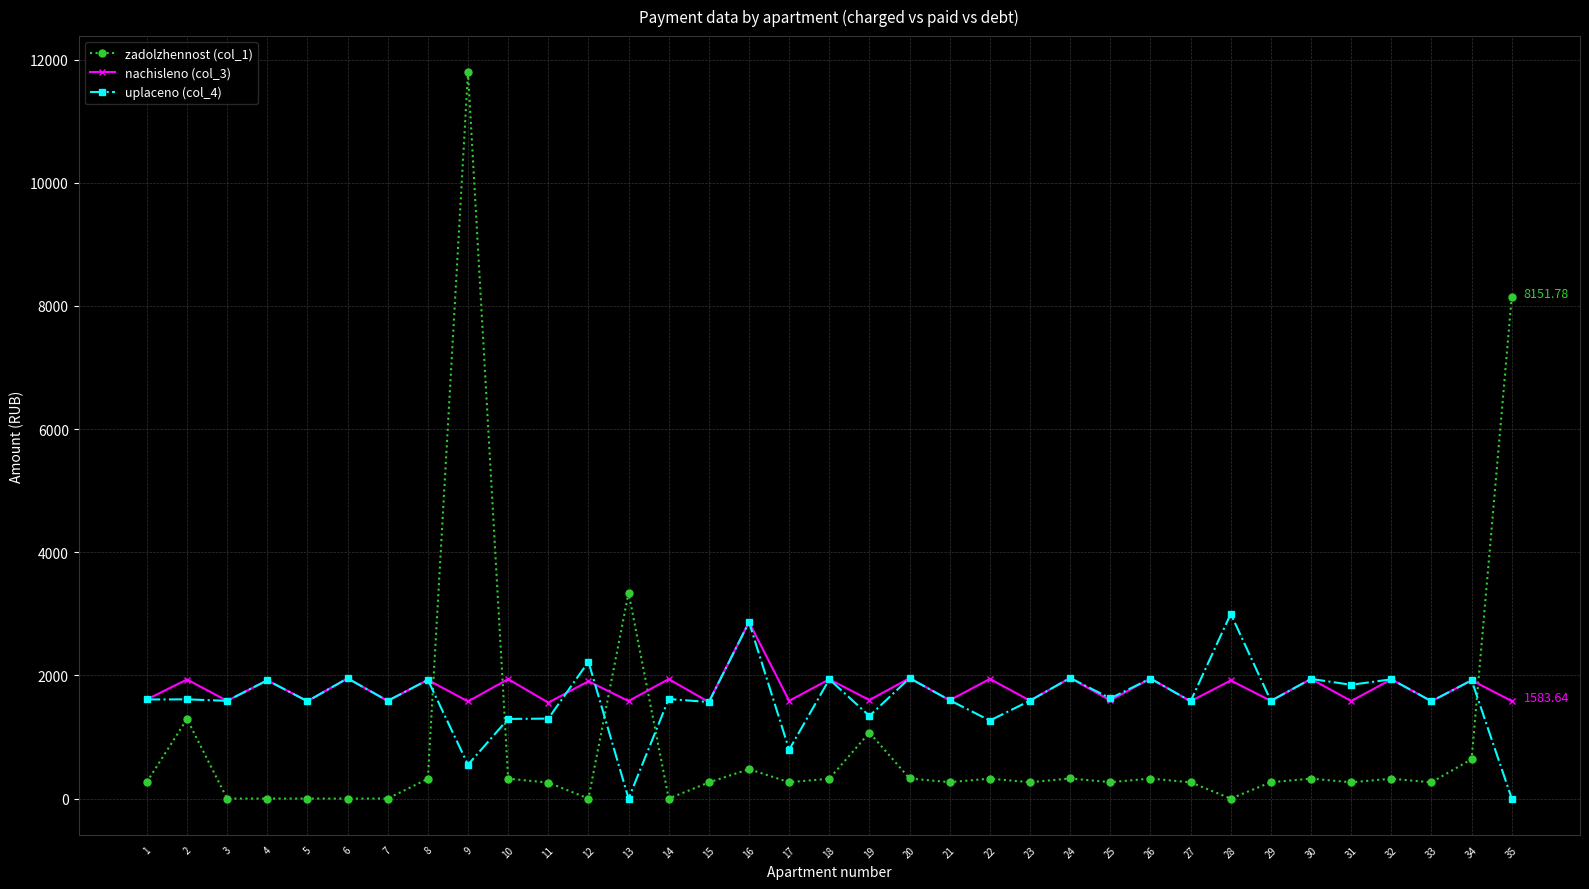

True or false: uplaceno (col_4) has more than 1 points higher than both neighbors.

True